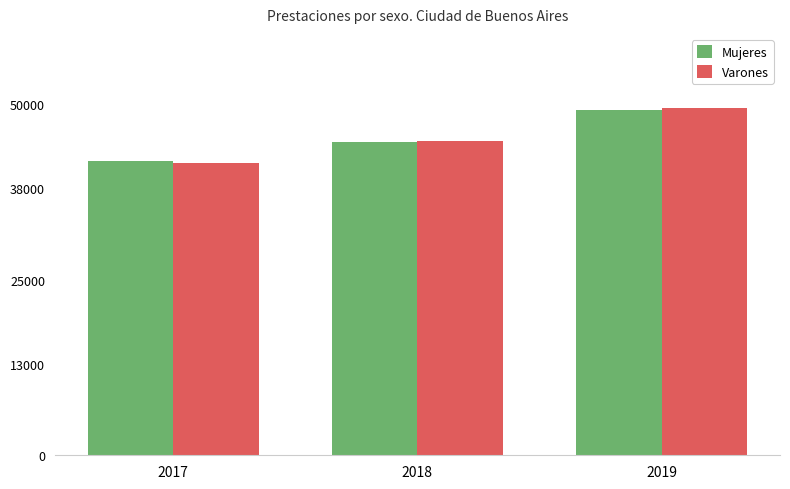

At which category is the sum across all series the highest?

2019